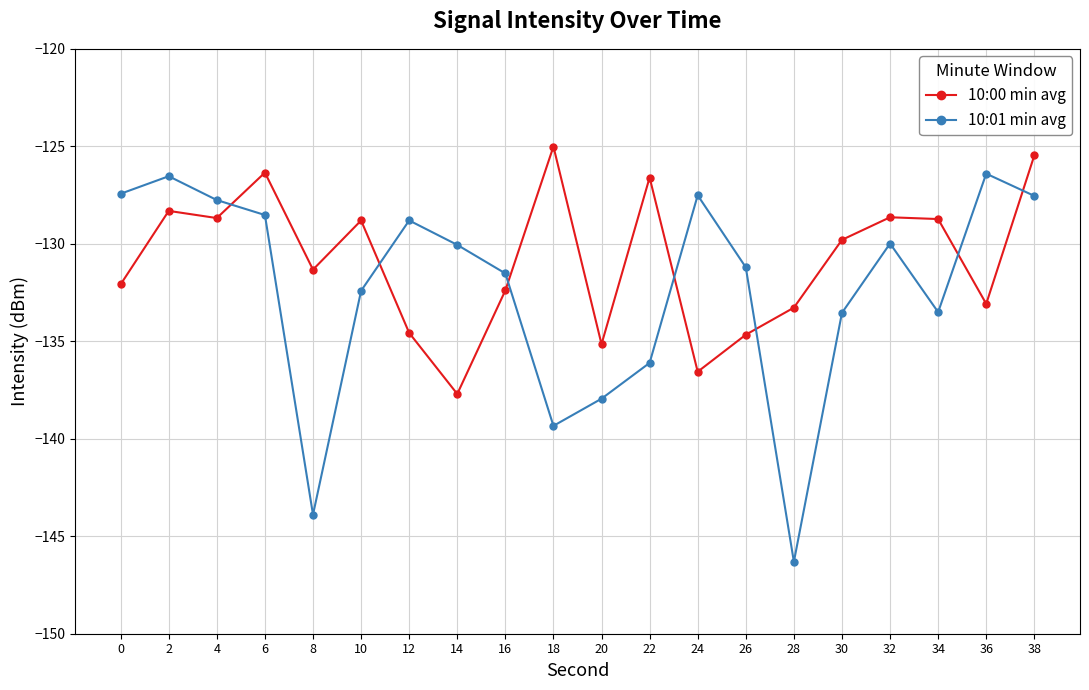

Which series changed the most between 8 and 20?

10:01 min avg